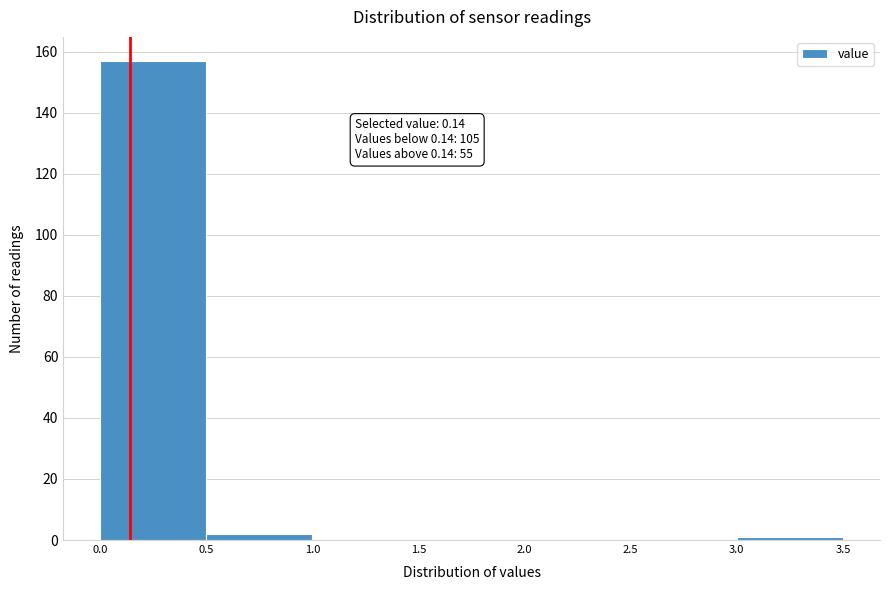

Over which range of the x-axis is the bar tallest?

0.0 to 0.5